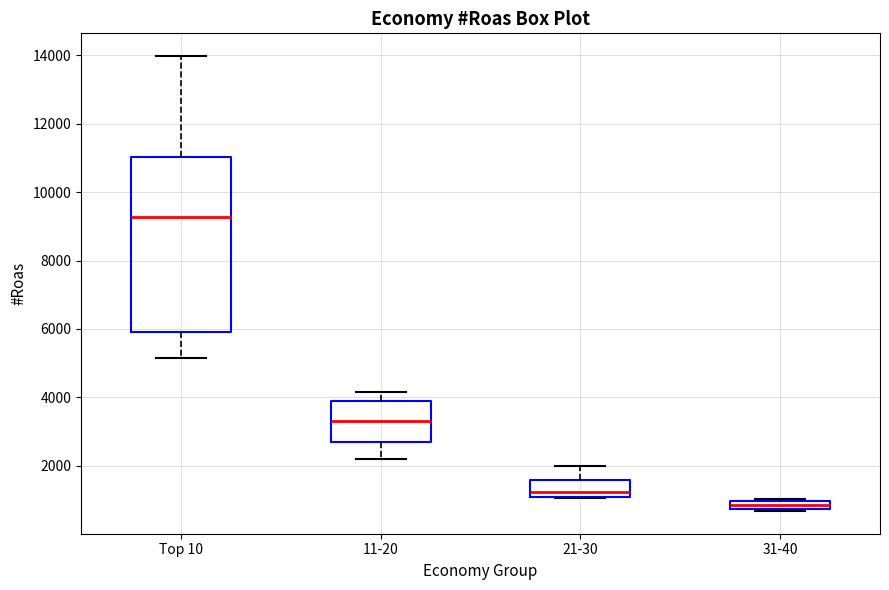

Which box has the highest median line?

Top 10